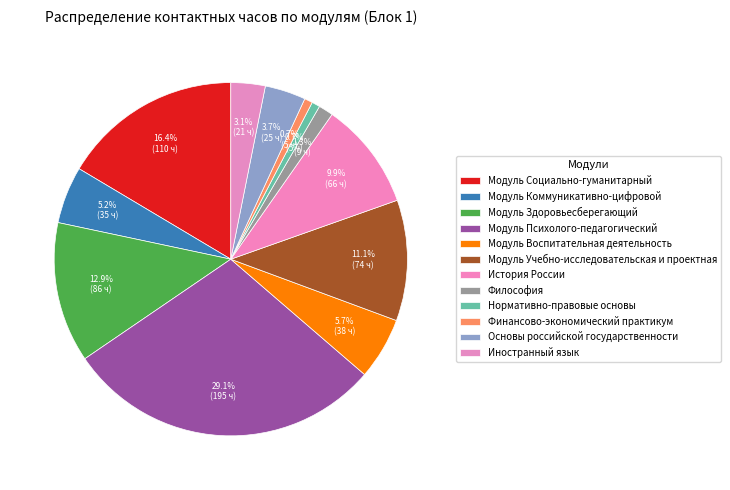

How many slices are in this pie chart?

12